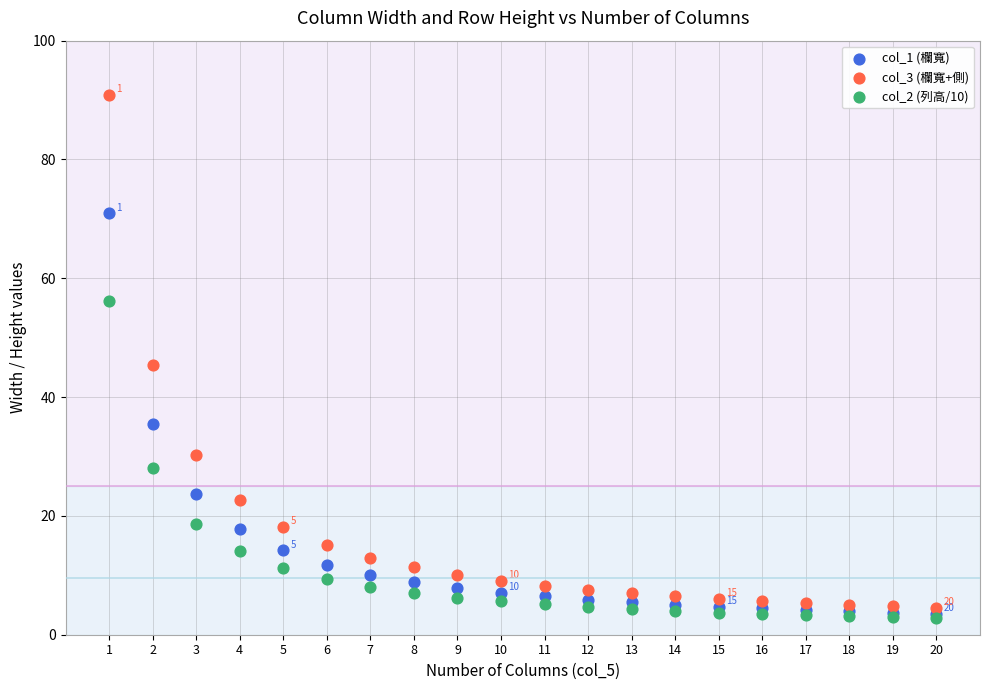

Which series contains the highest Y value?

col_3 (欄寬+側)